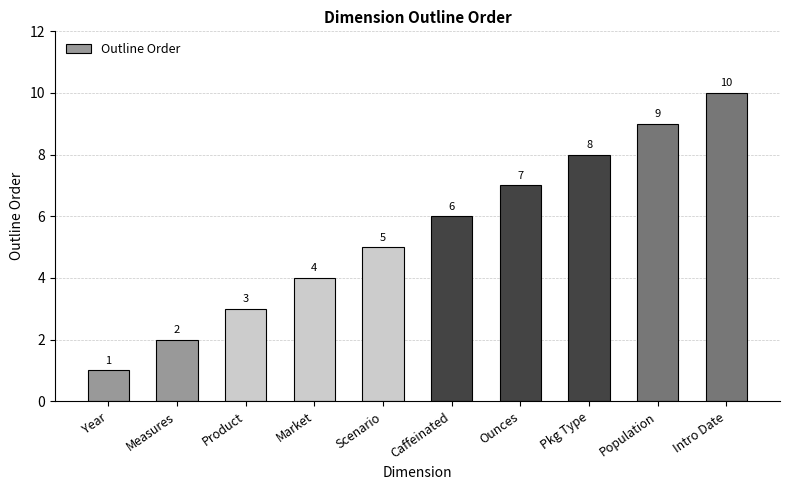

Are the bars horizontal?

No